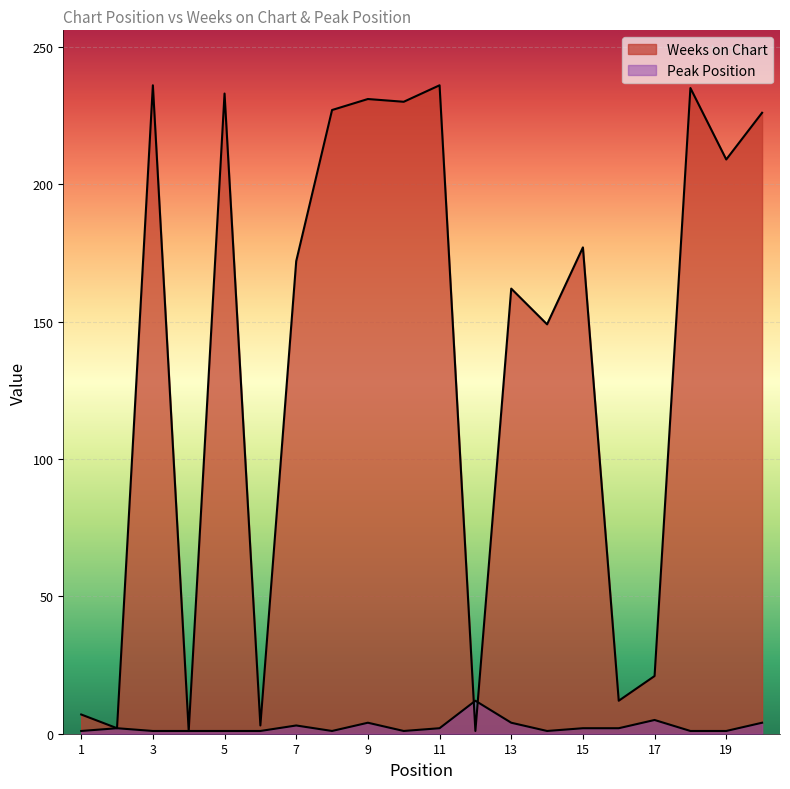

Which series has the largest total across all categories?

Weeks on Chart